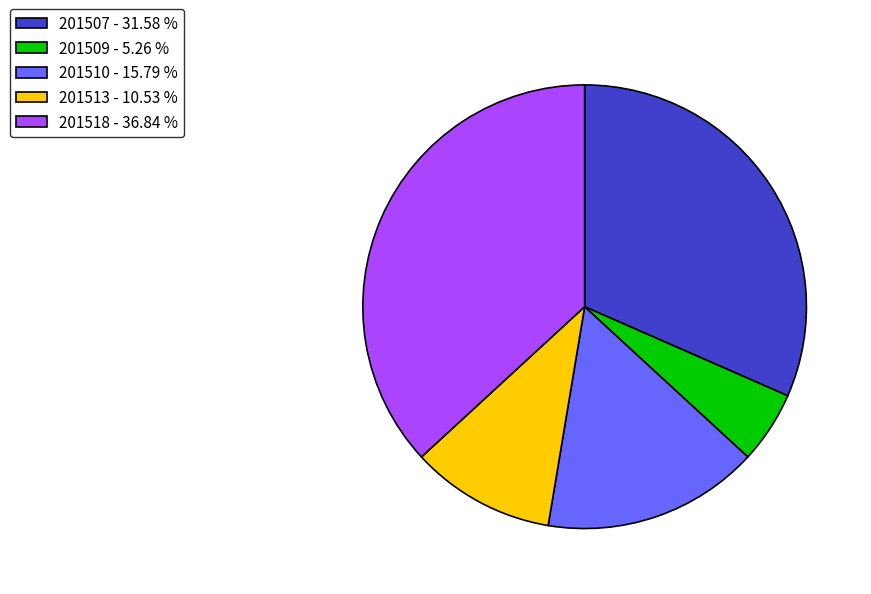

Does 201513 - 10.53 % account for over 50% of the chart?

No